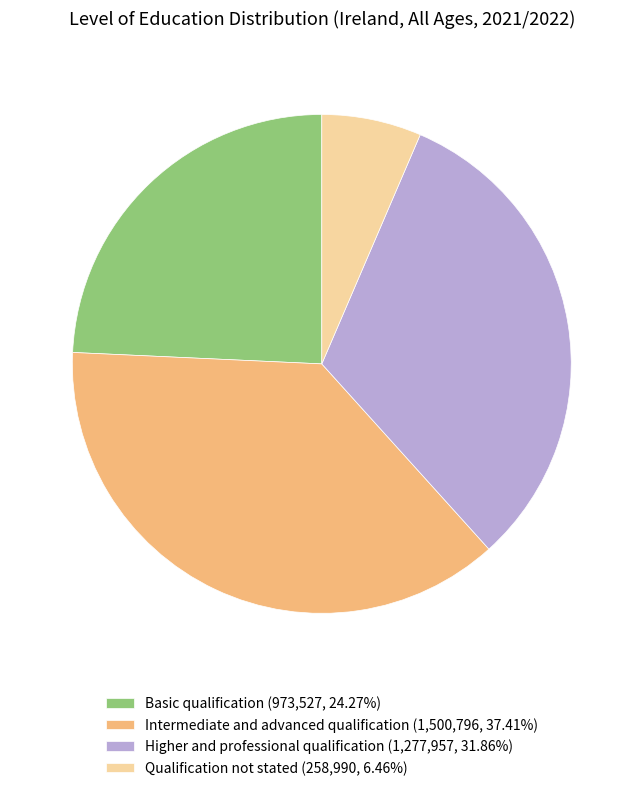

Is there a majority slice in this chart?

No